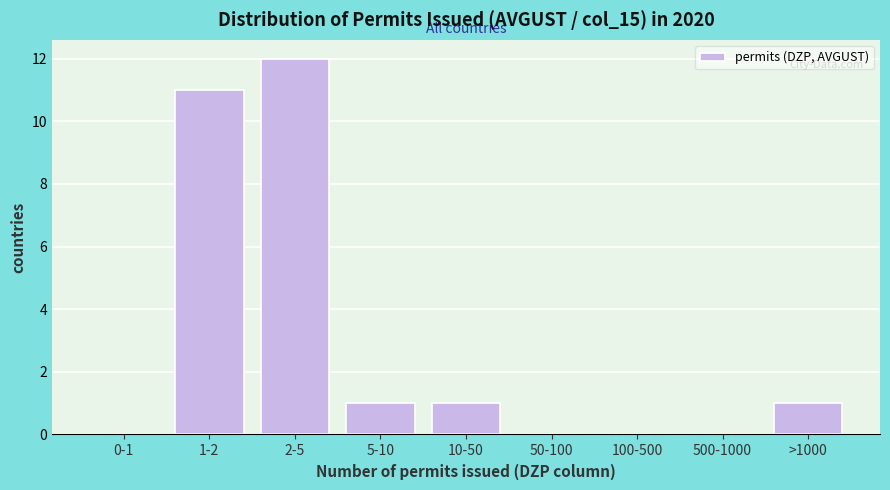

Reading left to right, extract all data points from this chart.

0-1=0	1-2=11	2-5=12	5-10=1	10-50=1	50-100=0	100-500=0	500-1000=0	>1000=1